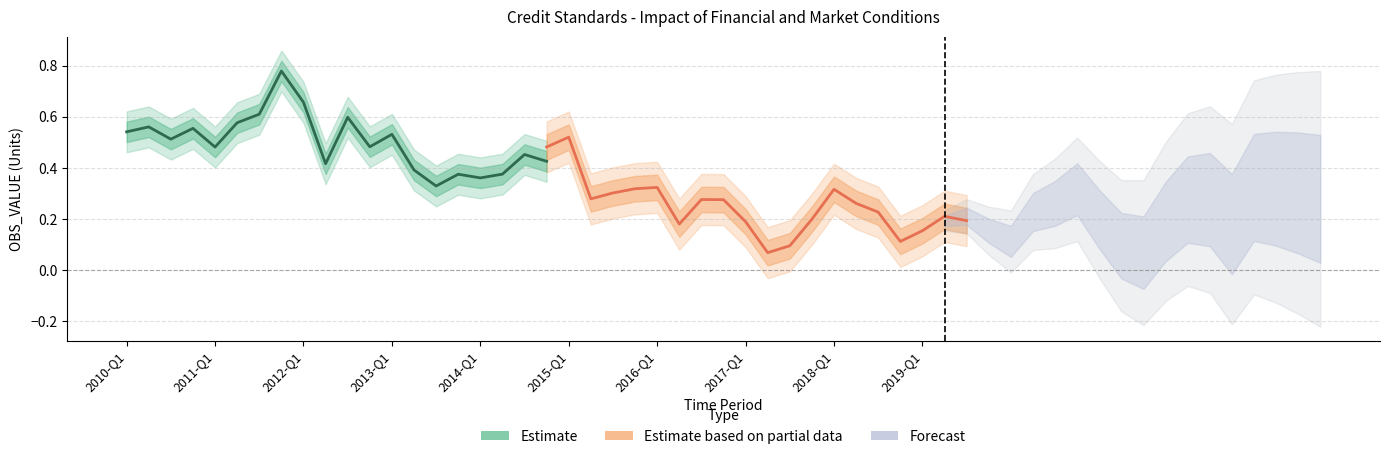

Reading right to left, list all the values displayed in this chart.

Estimate: 0.4	0.5	0.4	0.4	0.4	0.3	0.4	0.5	0.5	0.6	0.4	0.7	0.8	0.6	0.6	0.5	0.6	0.5	0.6	0.5
Estimate based on partial data: 0.2	0.2	0.2	0.1	0.2	0.3	0.3	0.2	0.1	0.1	0.2	0.3	0.3	0.2	0.3	0.3	0.3	0.3	0.5	0.5